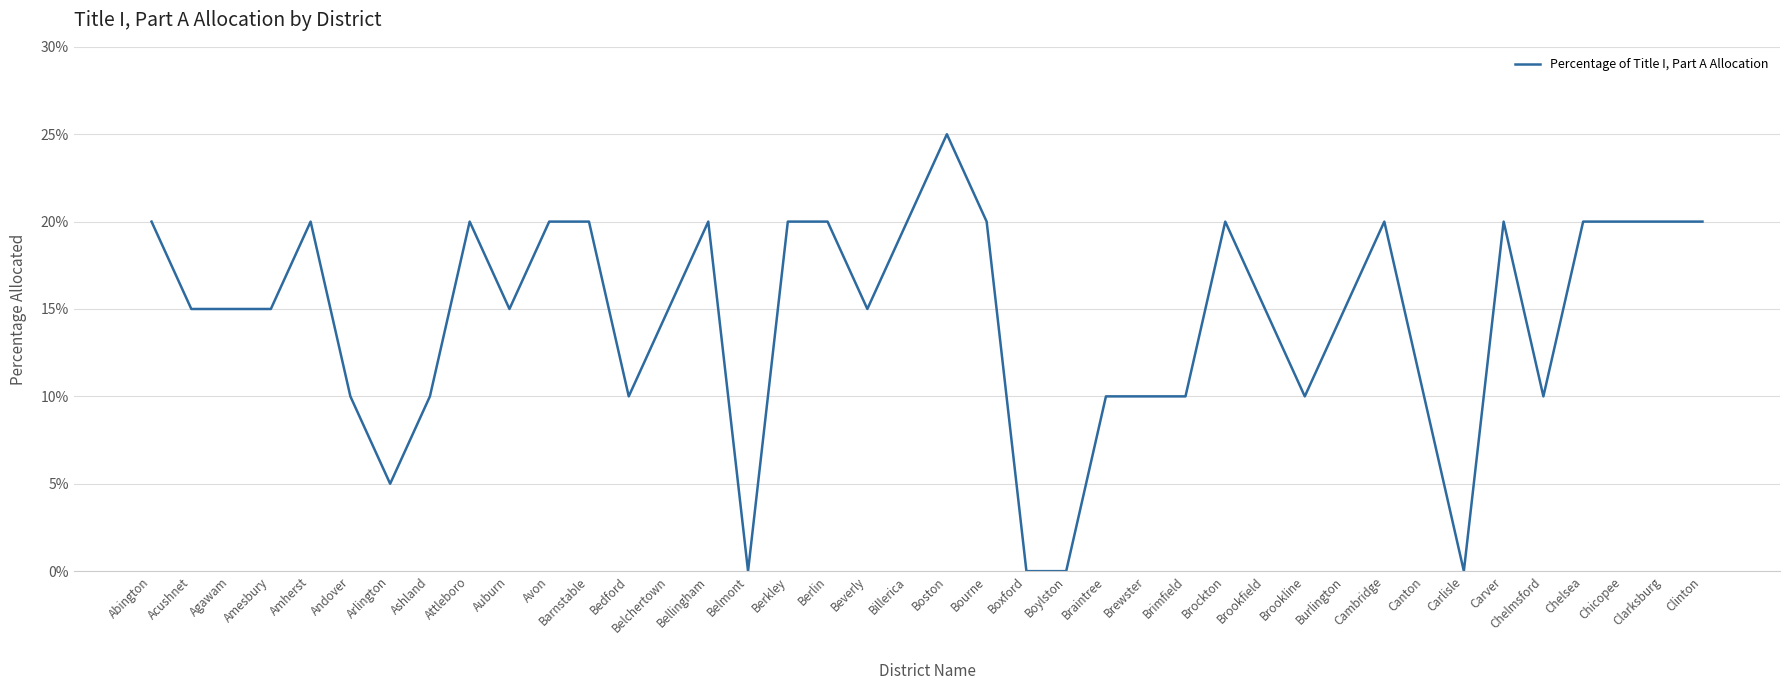

Does the chart display data point markers on the line(s)?

No